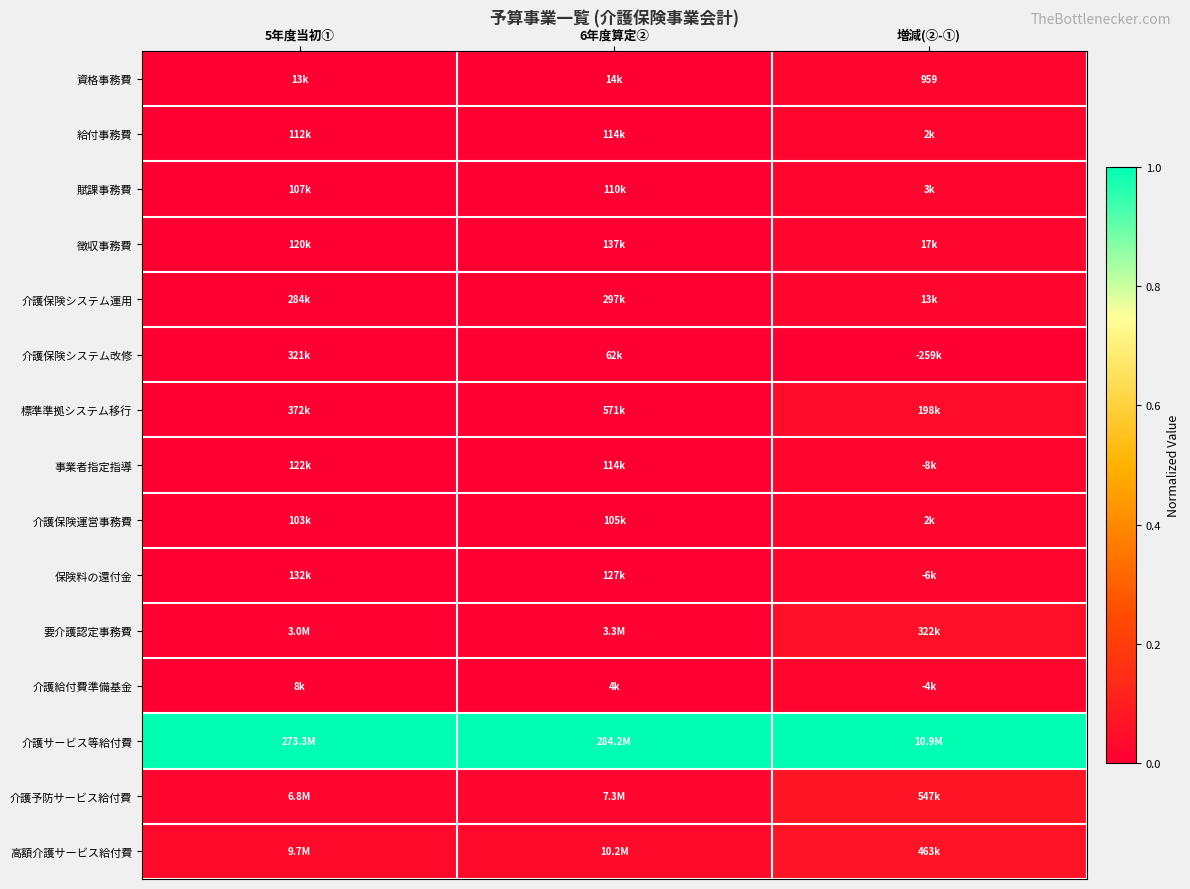

True or false: 介護保険システム運用 has a value of 0.0 at 5年度当初①.

False